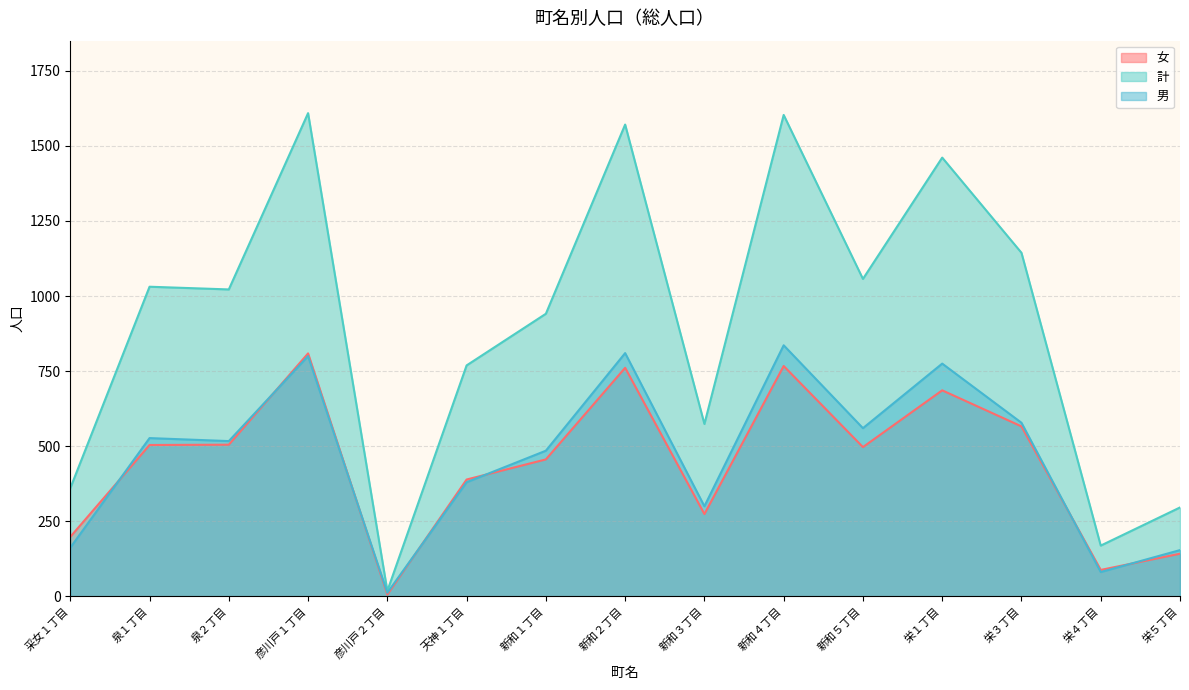

What is the label of the 13th point from the left?

栄３丁目